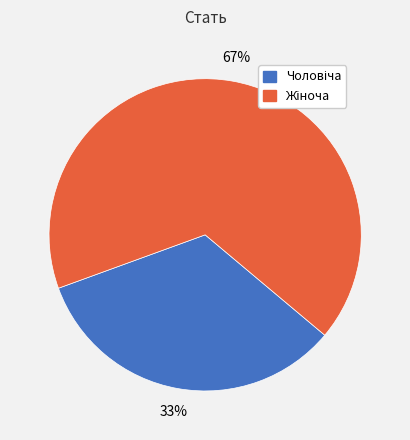

How many slices are in this pie chart?

2